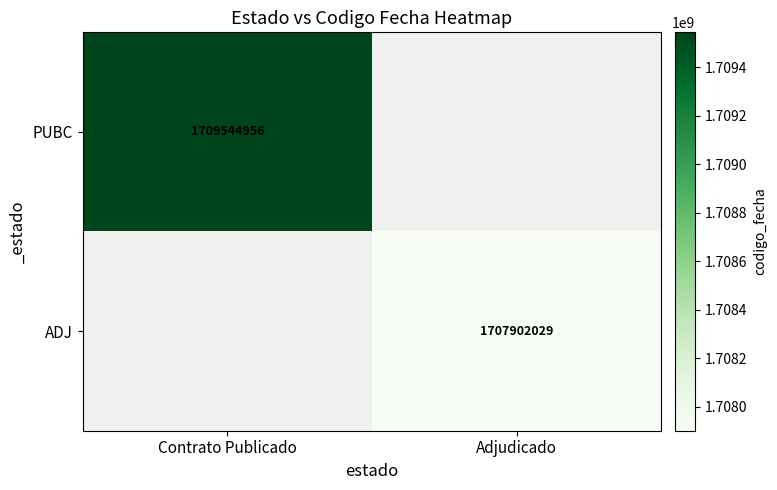

What is the greatest value displayed?

1709544956